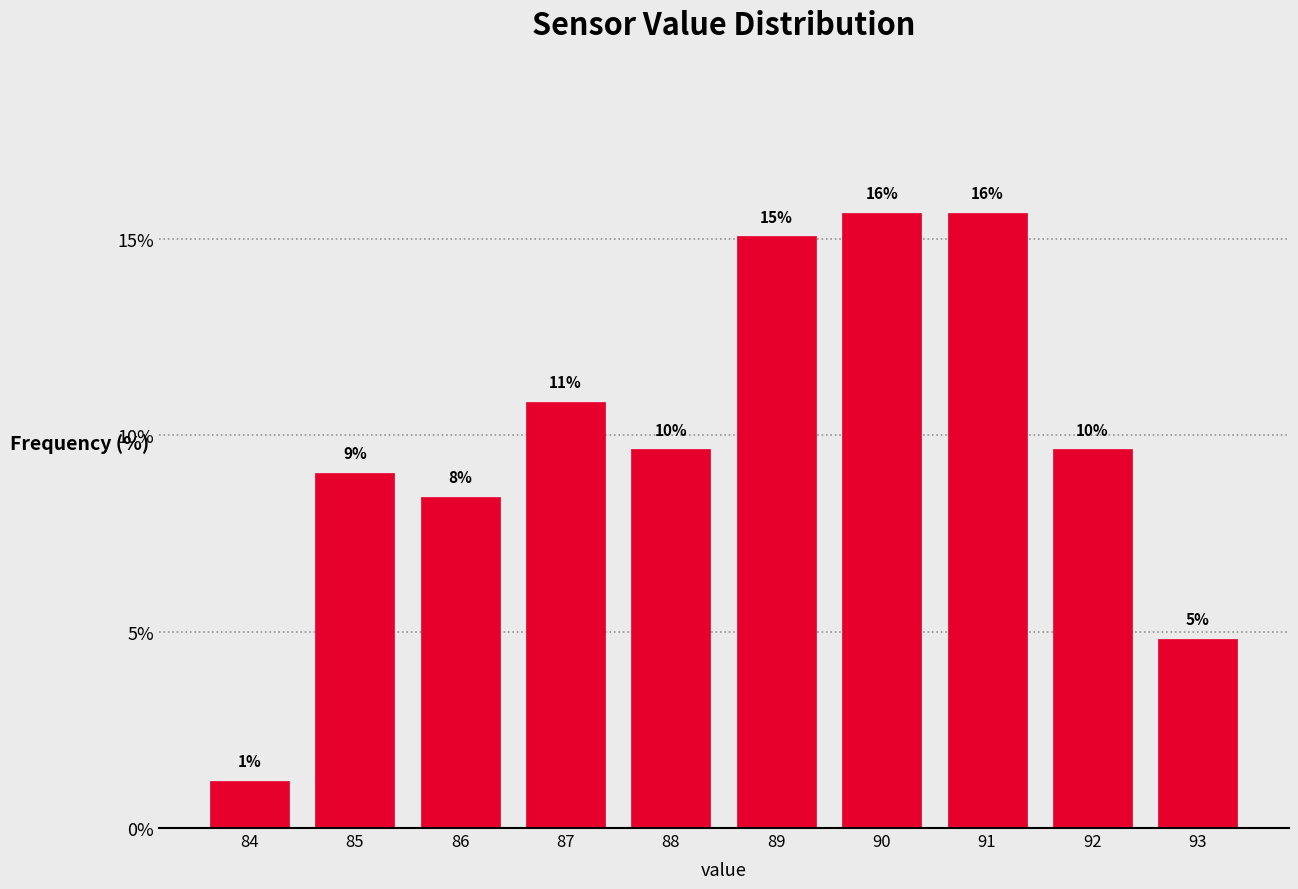

Are the bars horizontal?

No